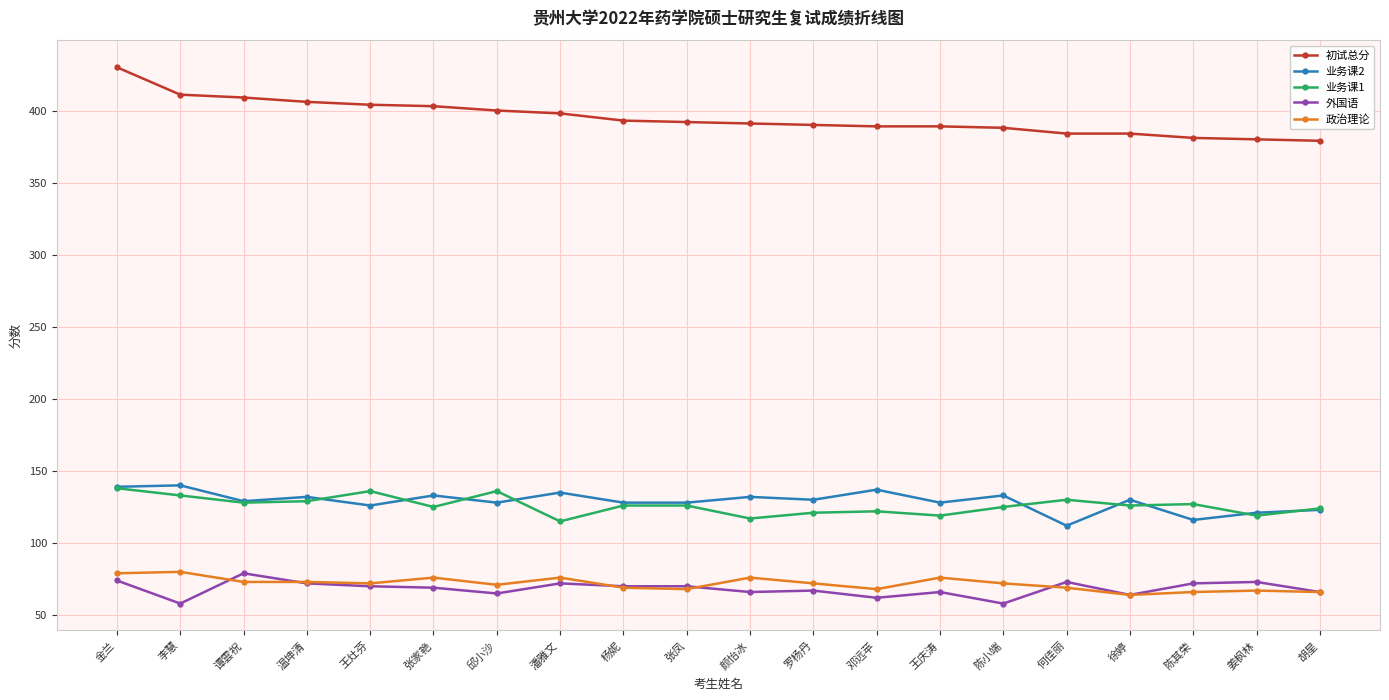

Does the chart have visible grid lines?

Yes